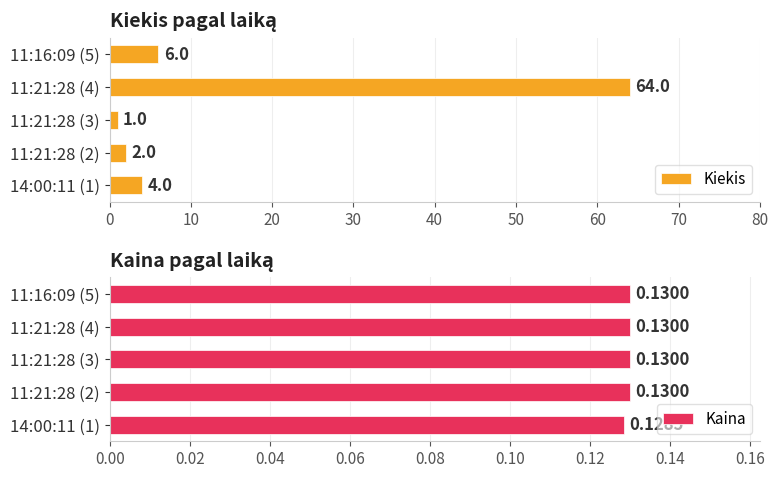

Which series has the widest spread of values?

Kiekis